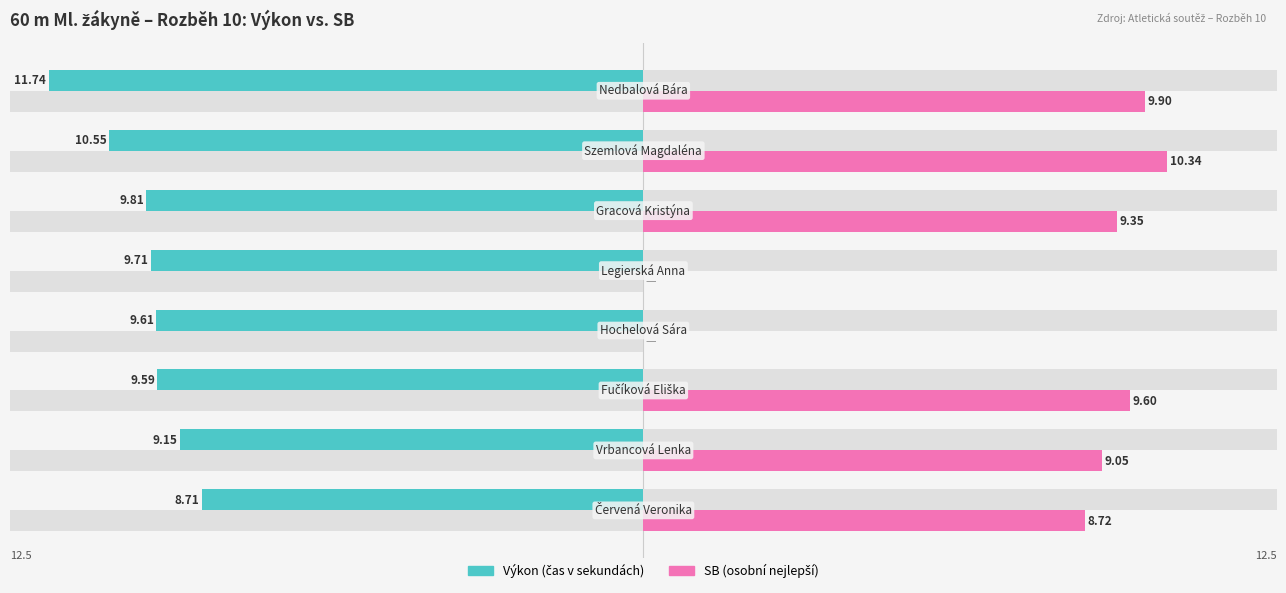

What is the difference between the maximum and minimum values in the Výkon series?

3.0